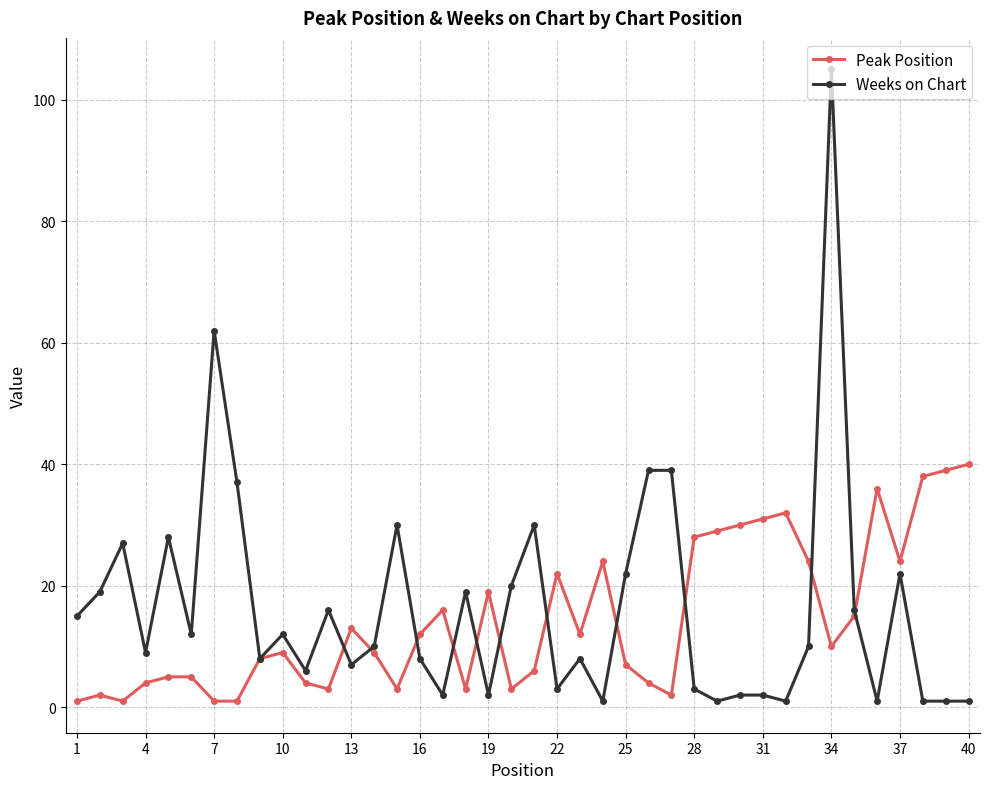

Count the number of categories in the chart.

40